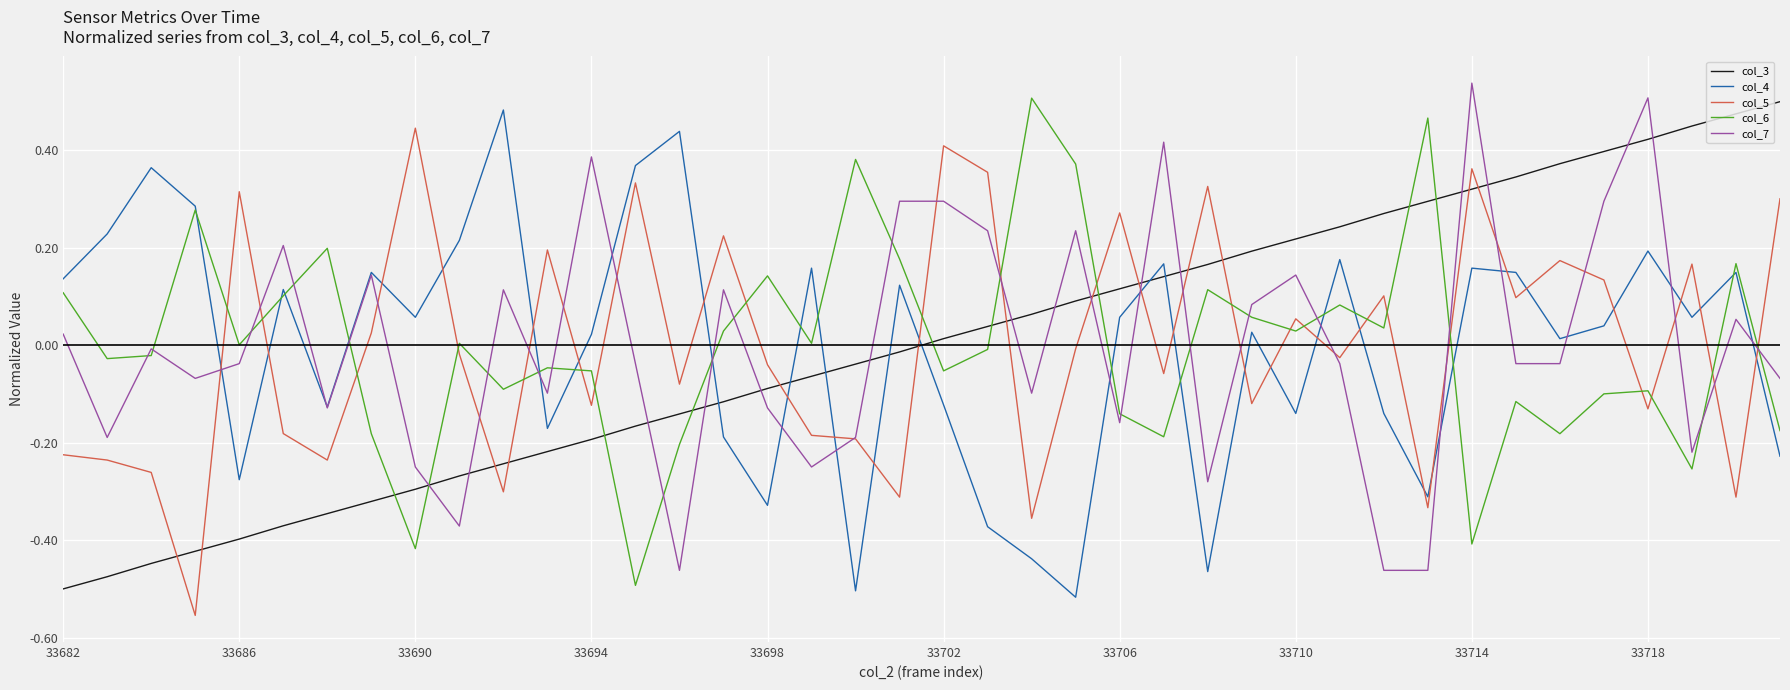

True or false: col_6 and col_5 intersect in this chart.

True